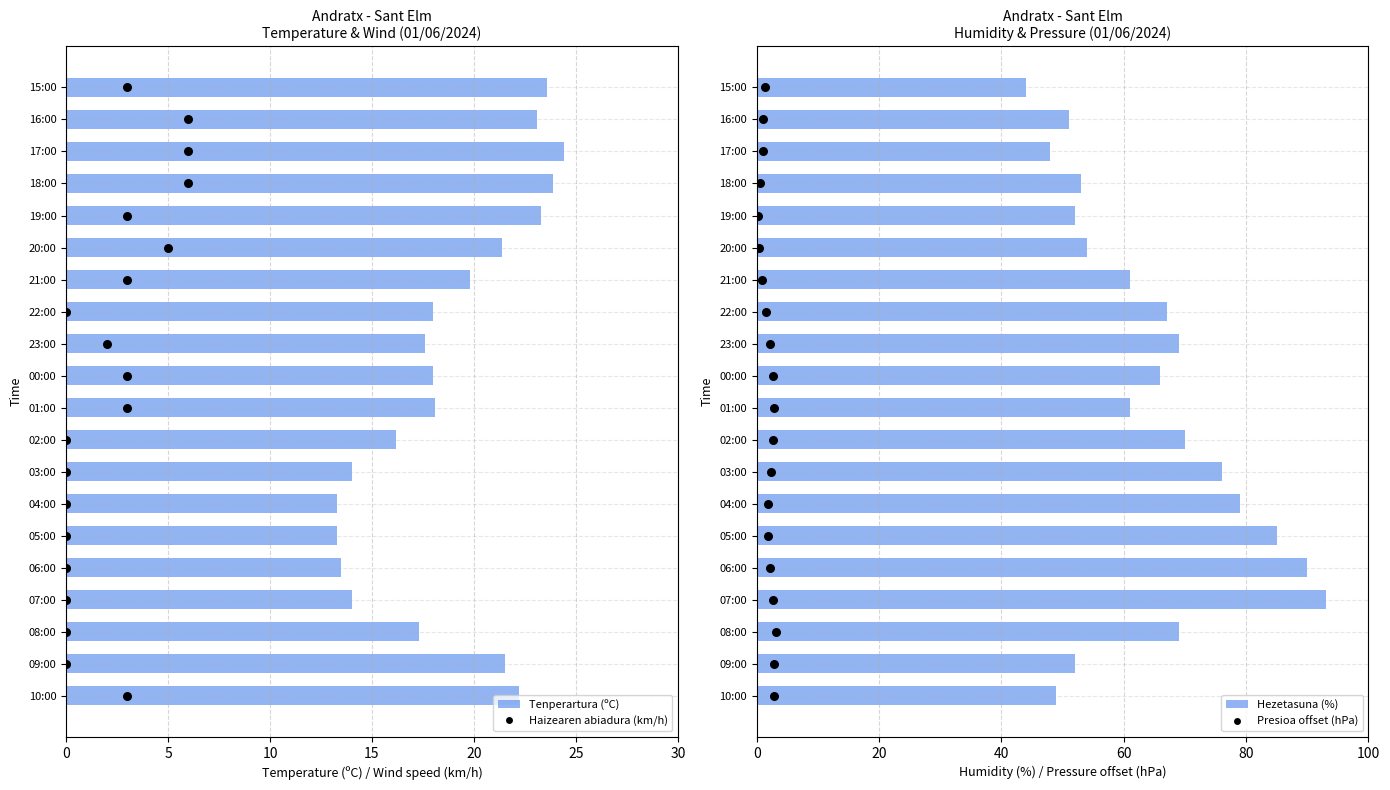

Which series has the largest Y range (max minus min)?

Hezetasuna (%)